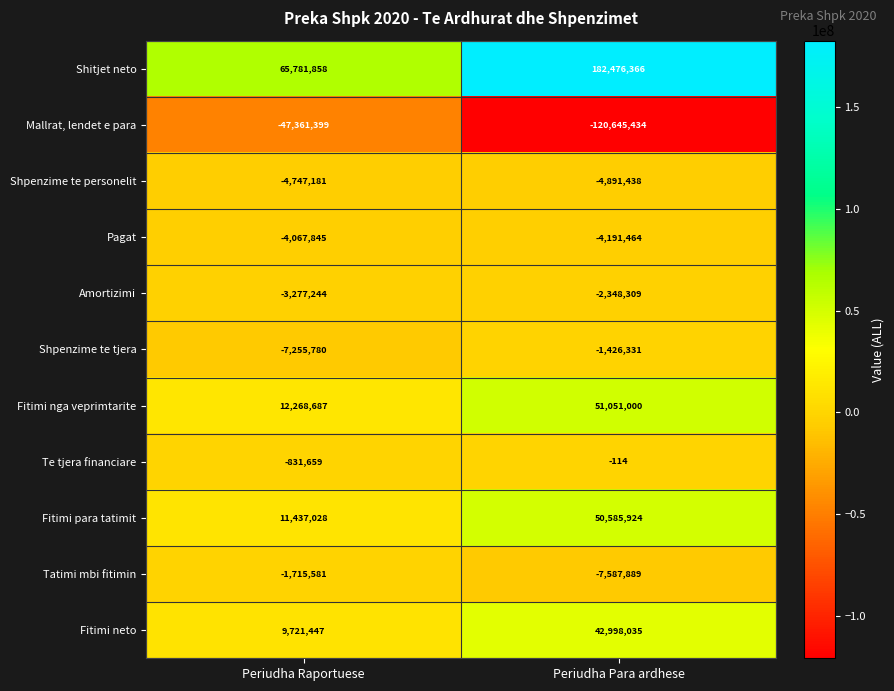

Reading left to right, transcribe all the data shown in this chart.

Shitjet neto: 65781858	182476366
Mallrat, lendet e para: -47361399	-120645434
Shpenzime te personelit: -4747181	-4891438
Pagat: -4067845	-4191464
Amortizimi: -3277244	-2348309
Shpenzime te tjera: -7255780	-1426331
Fitimi nga veprimtarite: 12268687	51051000
Te tjera financiare: -831659	-114
Fitimi para tatimit: 11437028	50585924
Tatimi mbi fitimin: -1715581	-7587889
Fitimi neto: 9721447	42998035